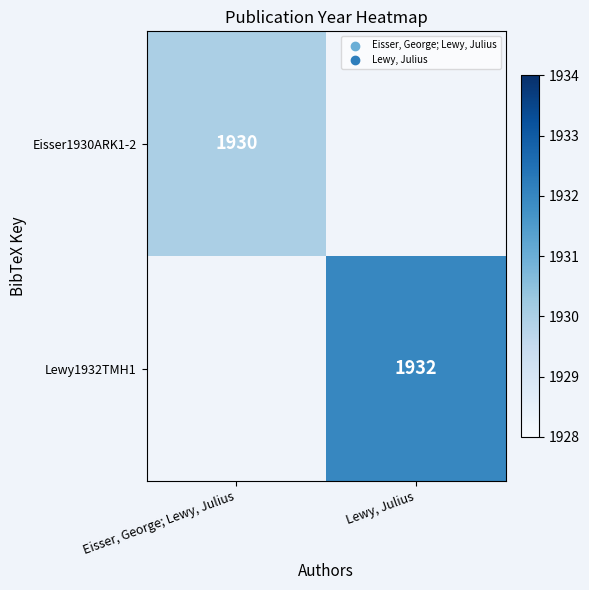

True or false: Eisser1930ARK1-2 has a value of 2859 at Eisser, George; Lewy, Julius.

False